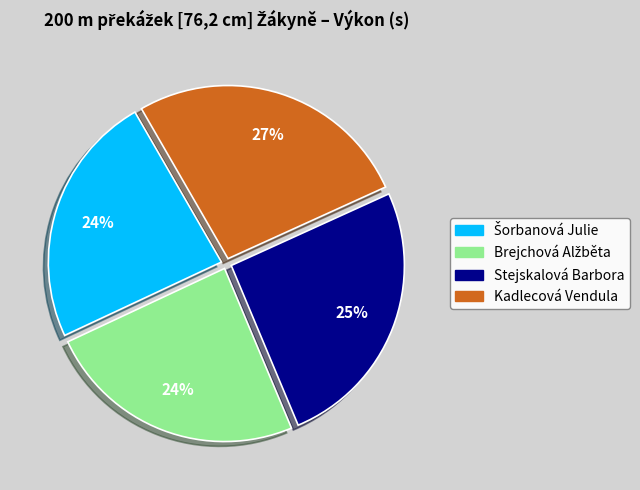

Count the number of slices in the pie.

4